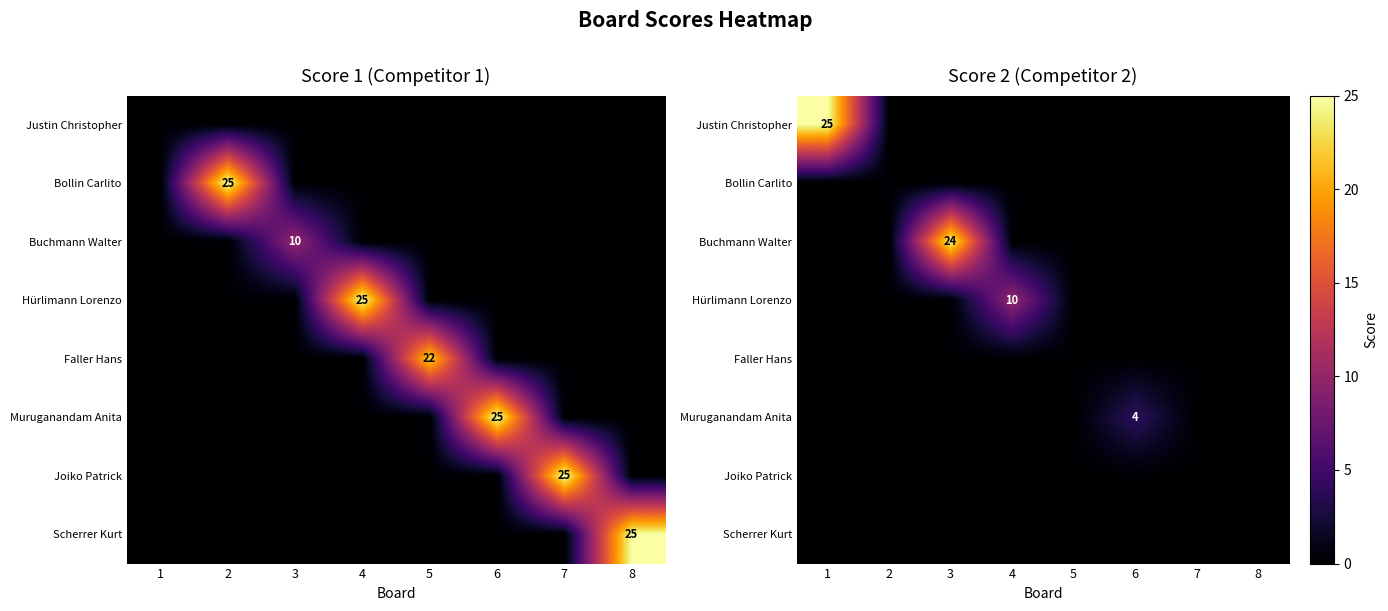

How many data points does each series have?

8